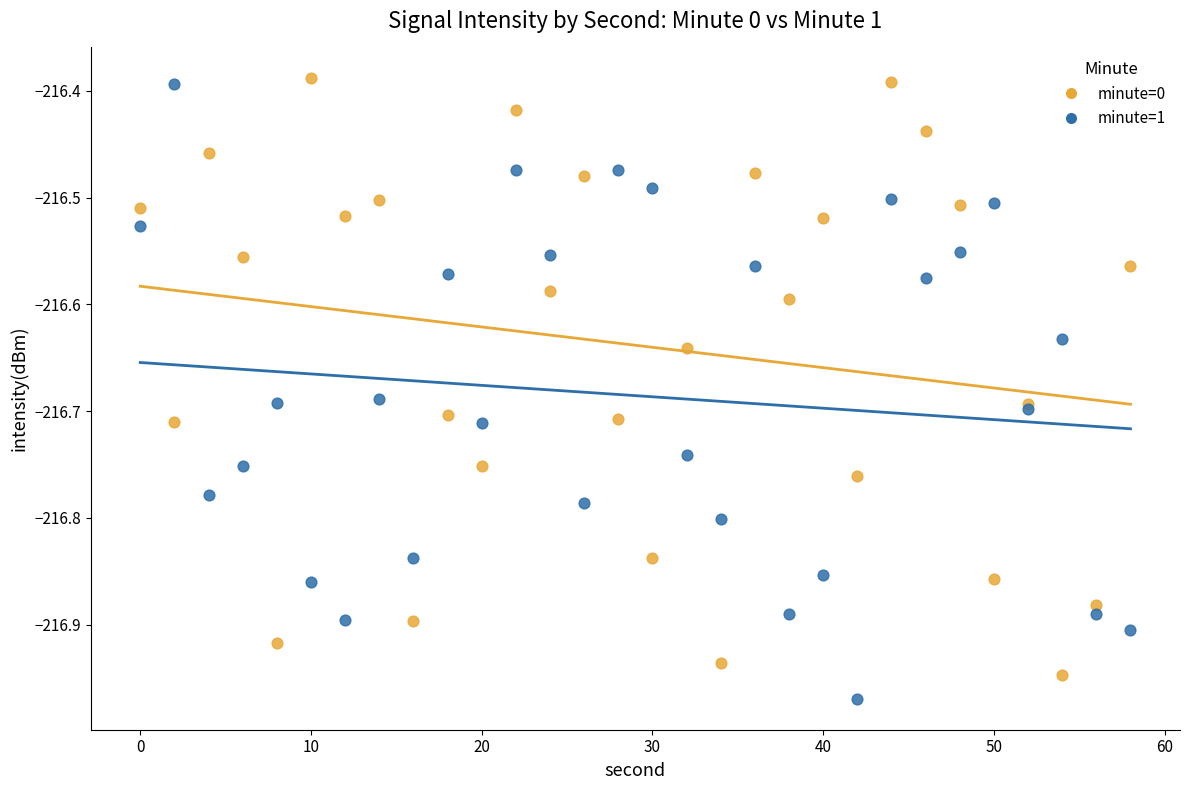

Which series has the largest Y range (max minus min)?

minute=1